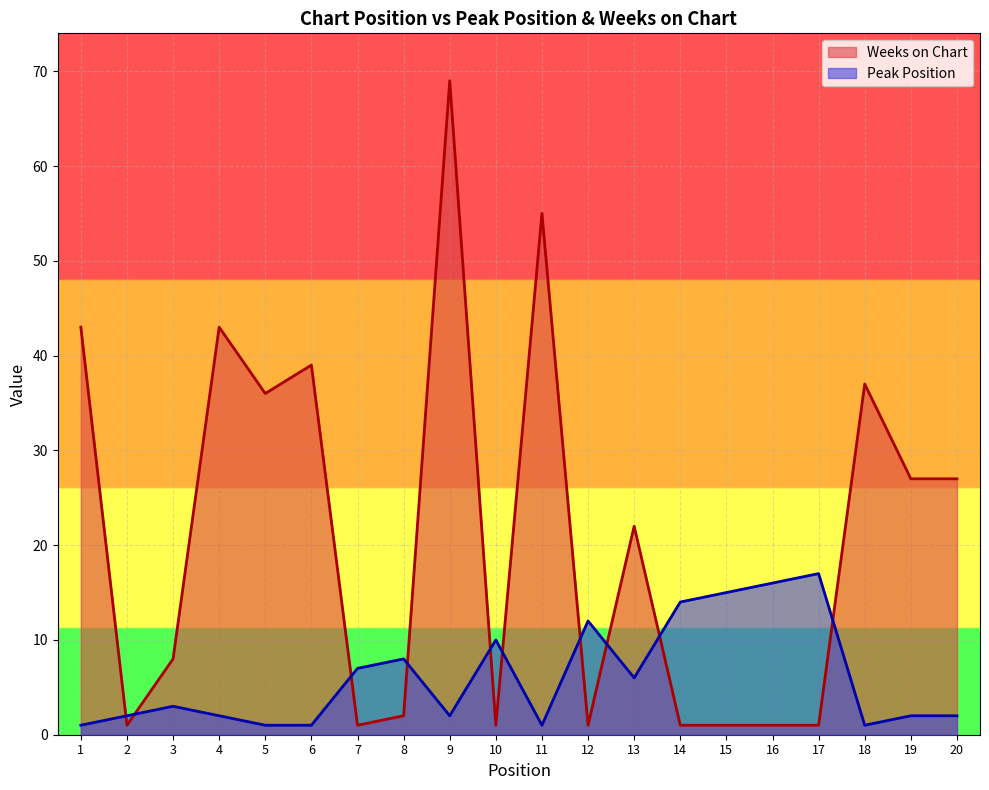

Reading right to left, extract all data points from this chart.

Peak Position: 2	2	1	17	16	15	14	6	12	1	10	2	8	7	1	1	2	3	2	1
Weeks on Chart: 27	27	37	1	1	1	1	22	1	55	1	69	2	1	39	36	43	8	1	43